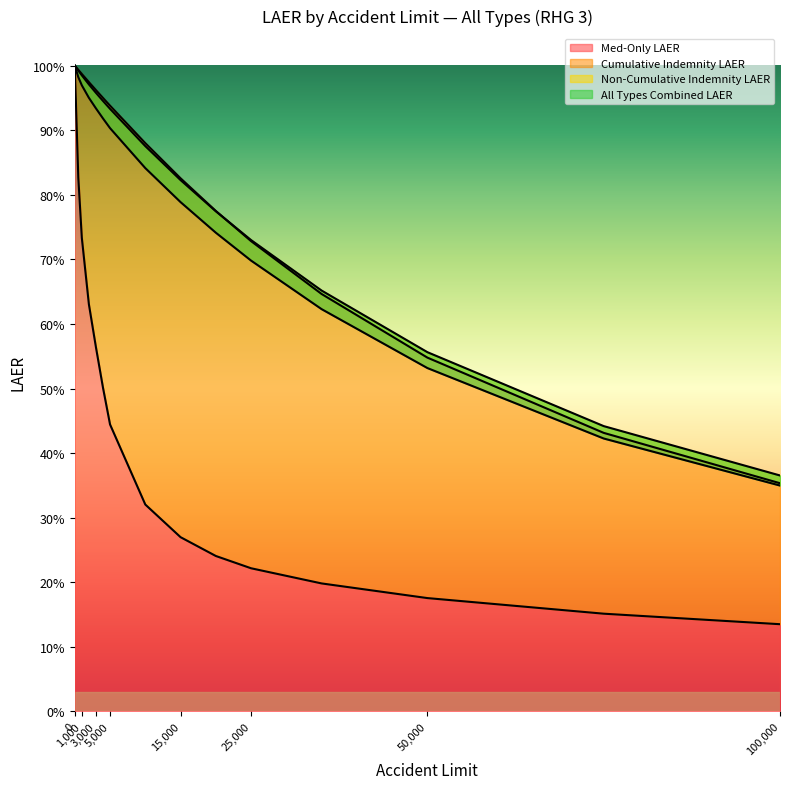

Reading right to left, what are all the values shown in this chart?

Med-Only LAER: 100000=0.1	75000=0.2	50000=0.2	35000=0.2	25000=0.2	20000=0.2	15000=0.3	10000=0.3	5000=0.4	4000=0.5	3000=0.6	2000=0.6	1000=0.7	500=0.8	0=1.0
Cumulative Indemnity LAER: 100000=0.4	75000=0.4	50000=0.5	35000=0.6	25000=0.7	20000=0.8	15000=0.8	10000=0.9	5000=0.9	4000=1.0	3000=1.0	2000=1.0	1000=1.0	500=1.0	0=1.0
Non-Cumulative Indemnity LAER: 100000=0.4	75000=0.4	50000=0.6	35000=0.7	25000=0.7	20000=0.8	15000=0.8	10000=0.9	5000=0.9	4000=0.9	3000=1.0	2000=1.0	1000=1.0	500=1.0	0=1.0
All Types Combined LAER: 100000=0.3	75000=0.4	50000=0.5	35000=0.6	25000=0.7	20000=0.7	15000=0.8	10000=0.8	5000=0.9	4000=0.9	3000=0.9	2000=1.0	1000=1.0	500=1.0	0=1.0